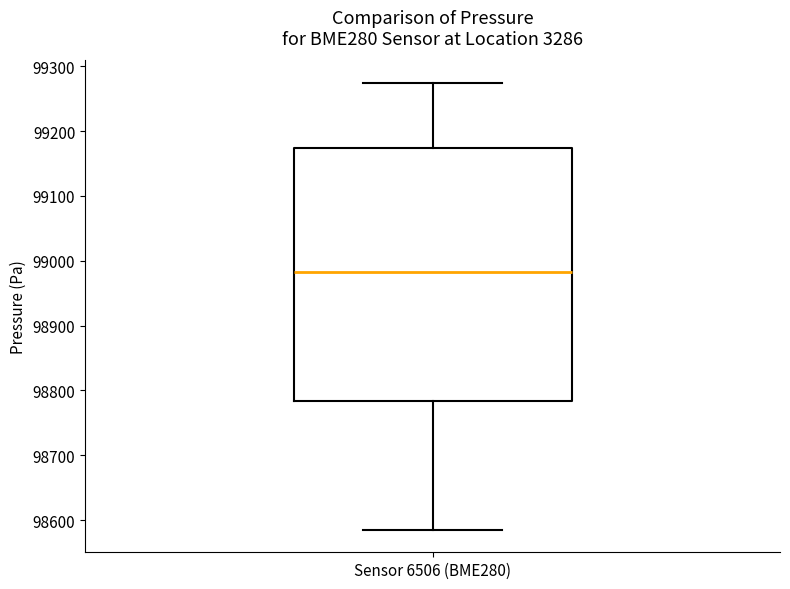

Transcribe this box plot: give where the median line is, the range the box spans, and where the two whiskers end, as read against the y-axis. The values are not printed on the chart, so give them approximately, as read against the axis.

median 98980, box 98780 to 99170, whiskers 98590 to 99270